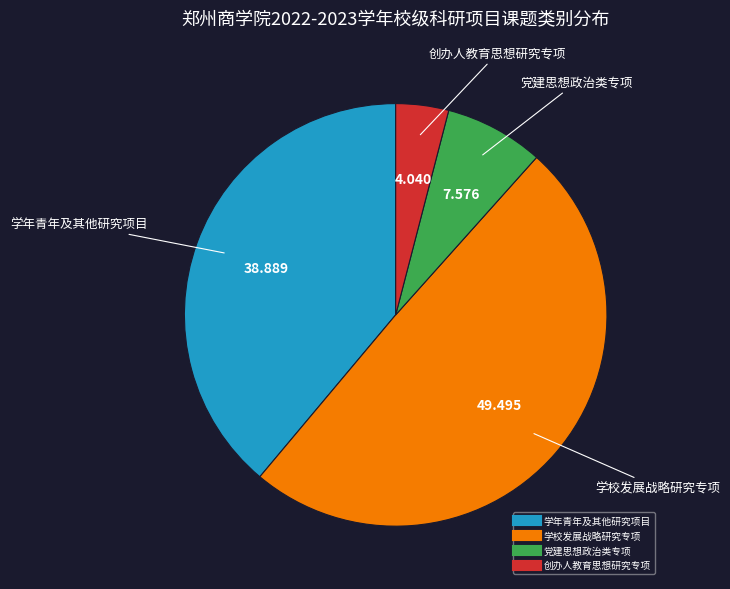

Which category has the smallest portion of the pie?

创办人教育思想研究专项